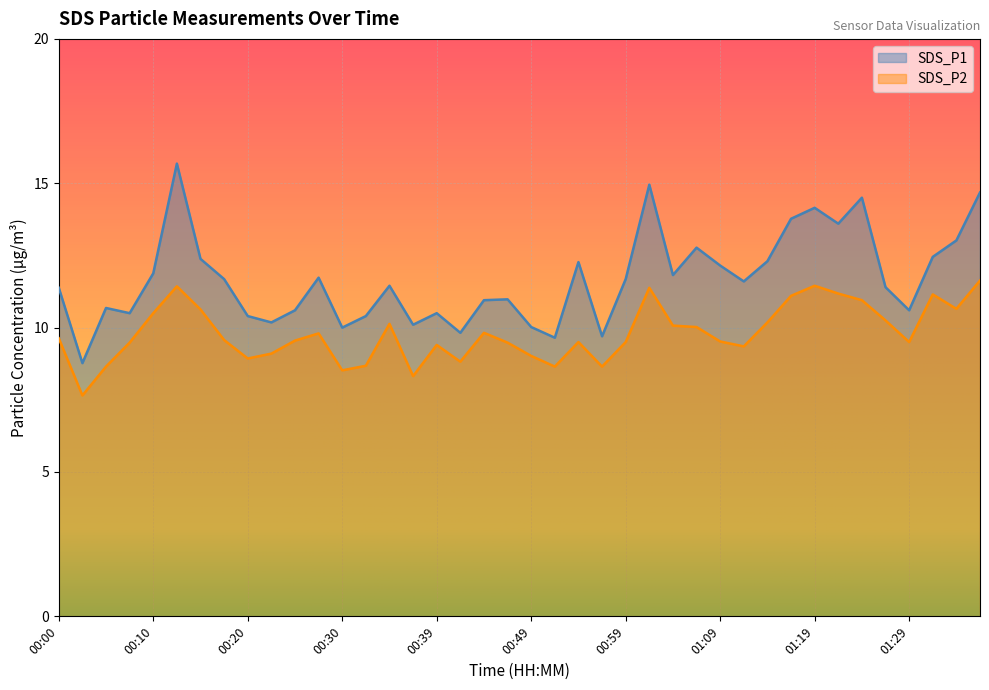

Does the chart display data point markers on the line(s)?

No